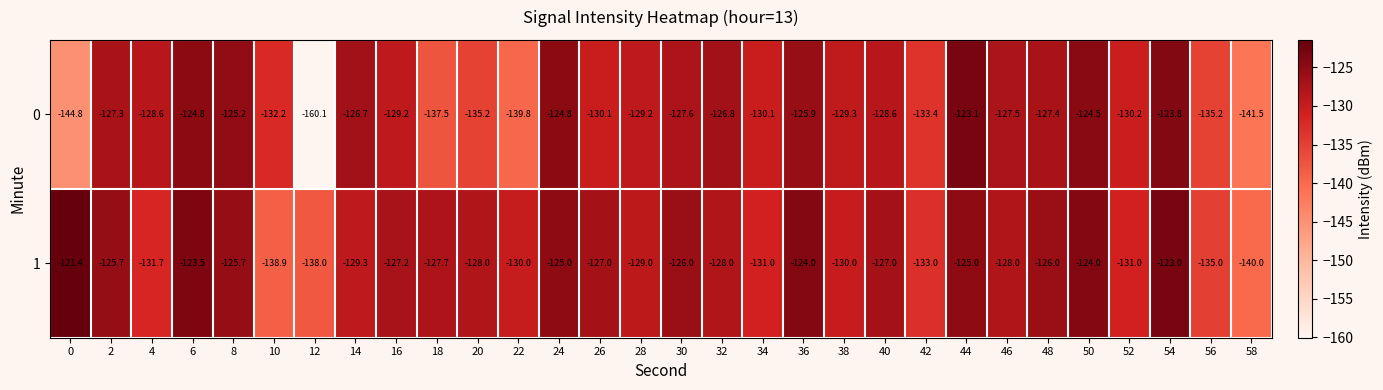

List the series in order of their peak value, lowest first.

0, 1